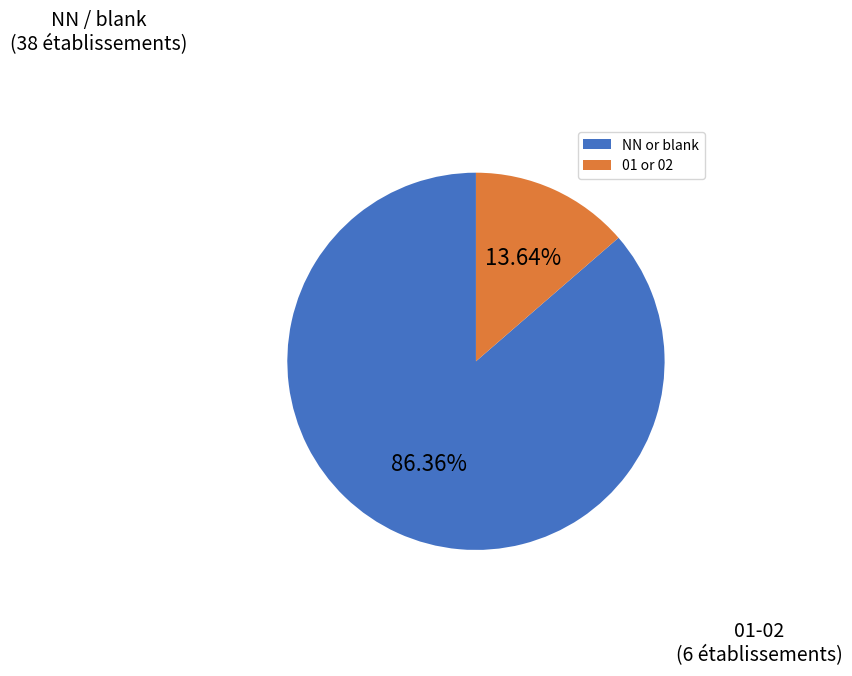

Count the number of slices in the pie.

2